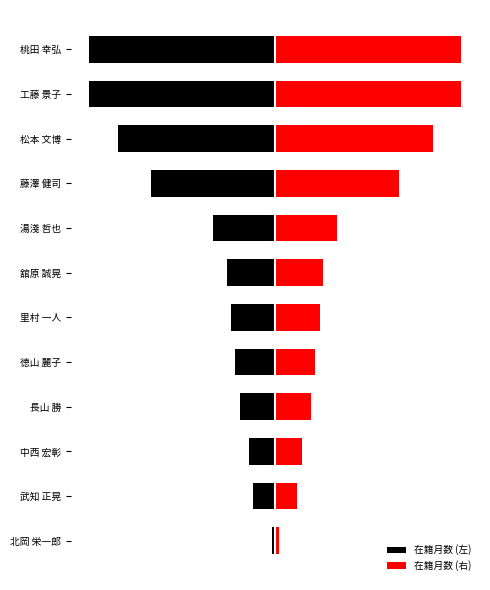

Which series has the largest total across all categories?

在籍月数 (右)